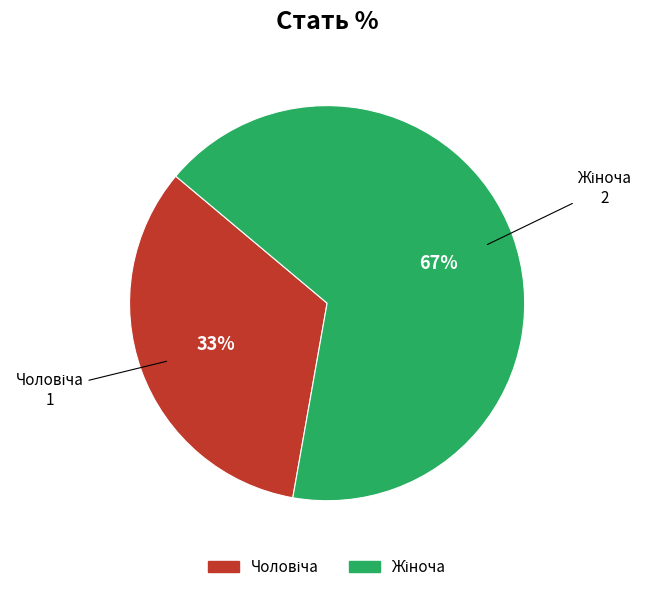

Is there a majority slice in this chart?

Yes